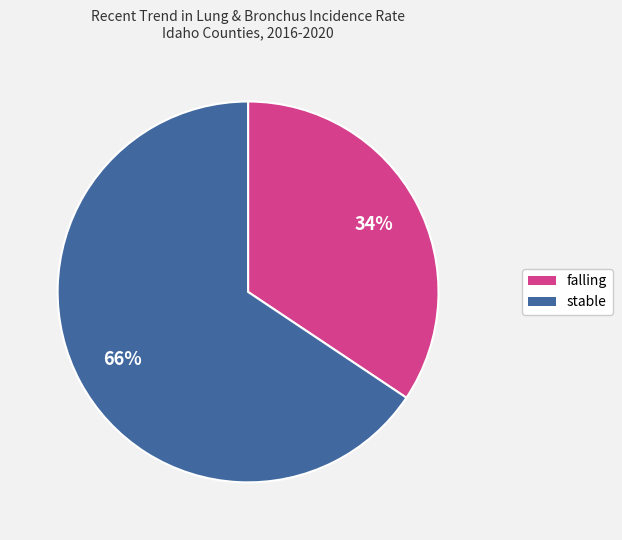

To the nearest percent, what is the average slice percentage?

50%